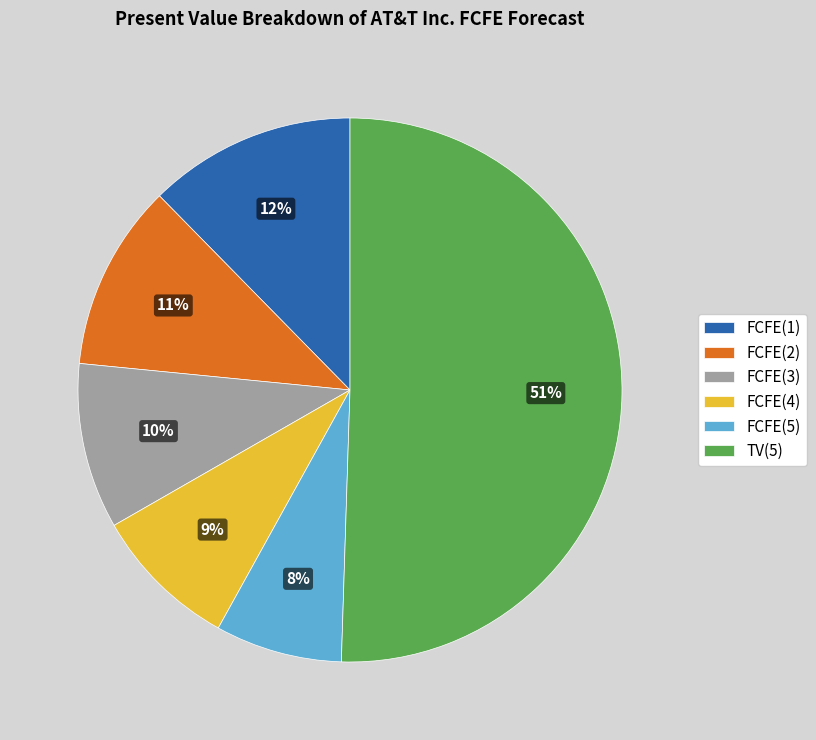

To the nearest percent, what is the combined percentage of FCFE(5) and FCFE(1)?

20%